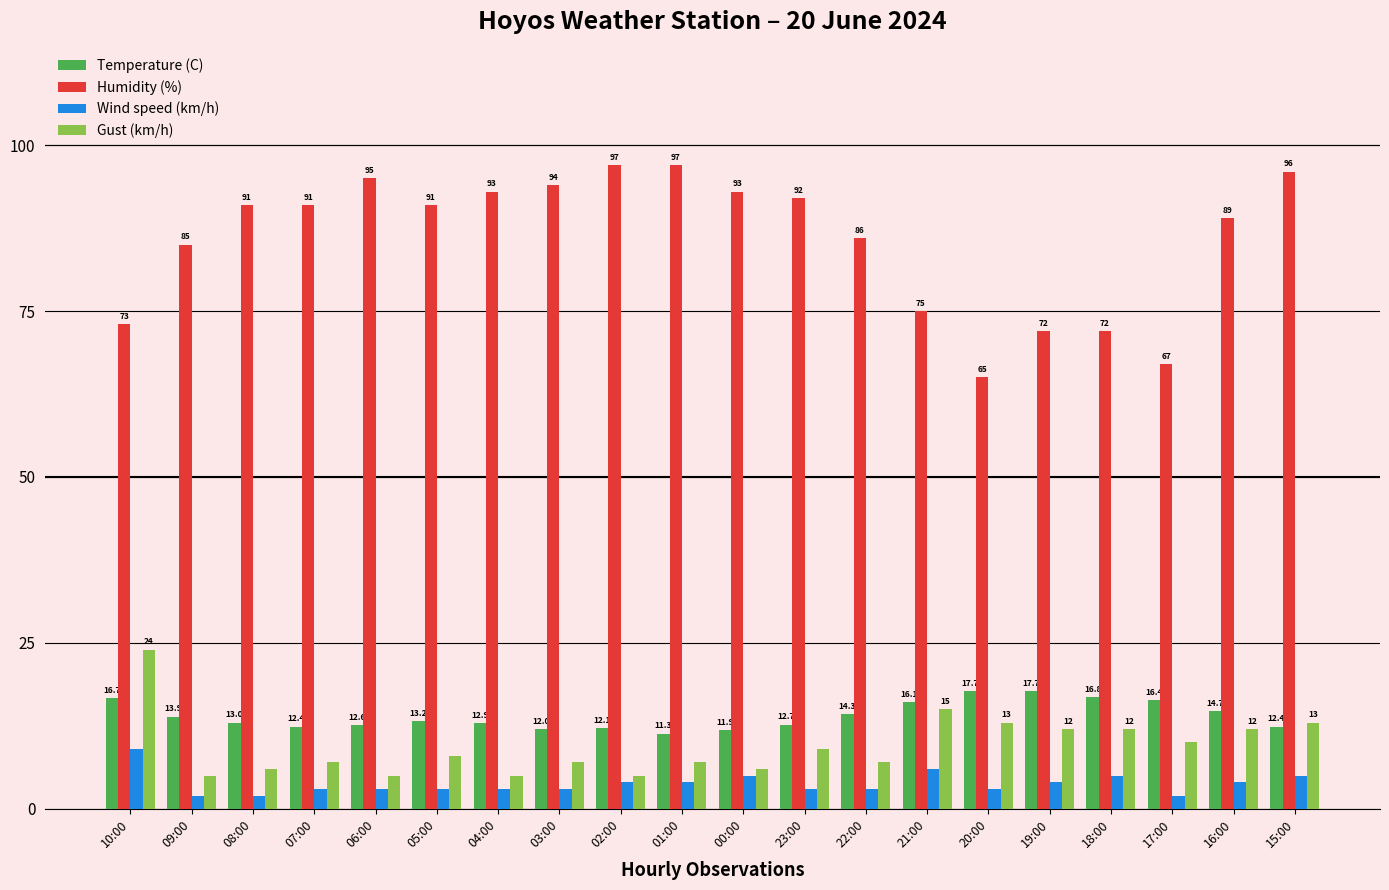

What is the difference between the Humidity (%) values at 06:00 and 22:00?

9.0